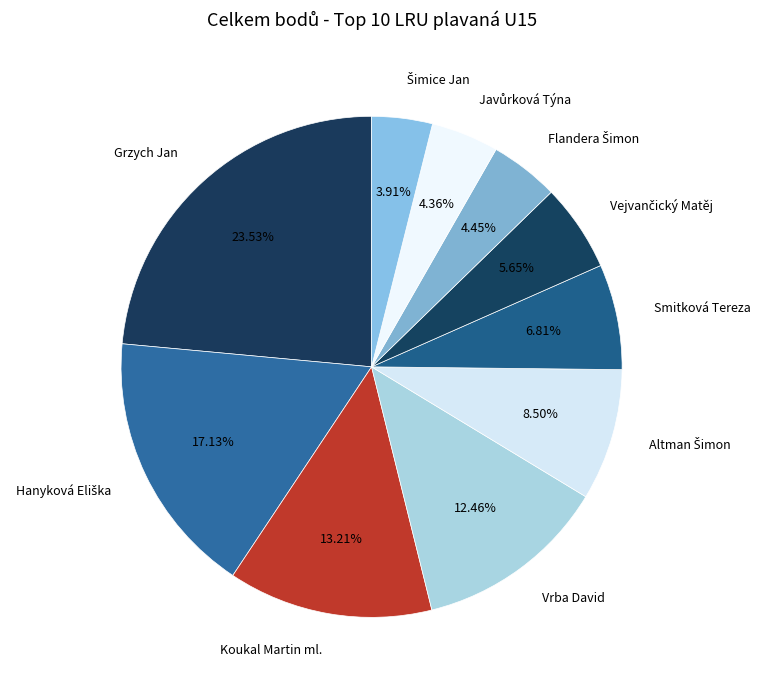

True or false: Smitková Tereza accounts for 1% of the total.

False